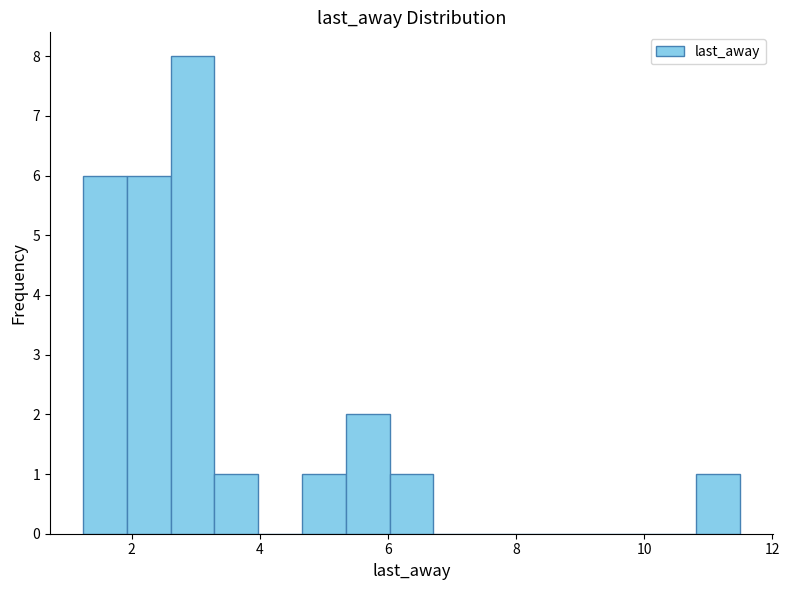

Read against the x-axis, roughly where is the centre of the tallest bar?

3.0